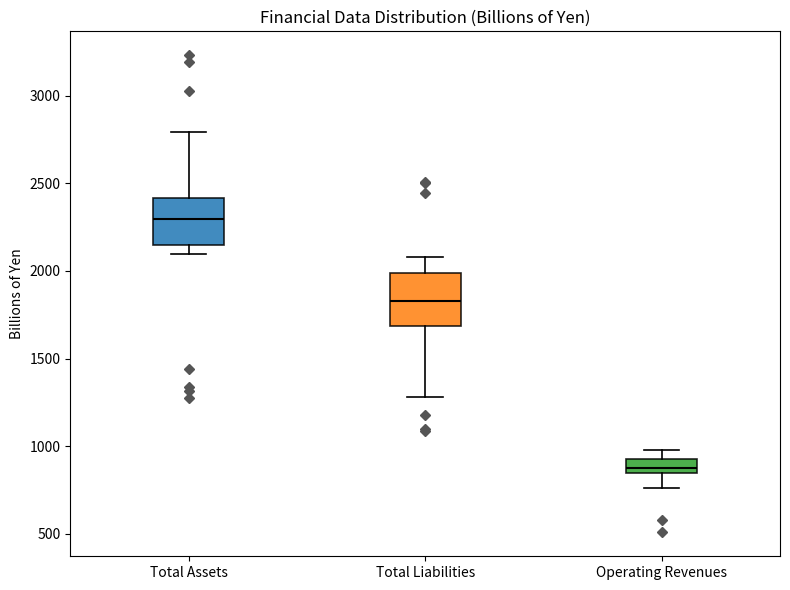

Reading left to right, transcribe this box plot: for each box, give where its median line is, the range the box spans, and where its two whiskers end, as read against the y-axis. The values are not printed on the chart, so give them approximately, as read against the axis.

Total Assets: median 2300, box 2150 to 2400, whiskers 2100 to 2800
Total Liabilities: median 1850, box 1700 to 2000, whiskers 1300 to 2100
Operating Revenues: median 850 (inside the box), box 850 to 950, whiskers 750 to 1000